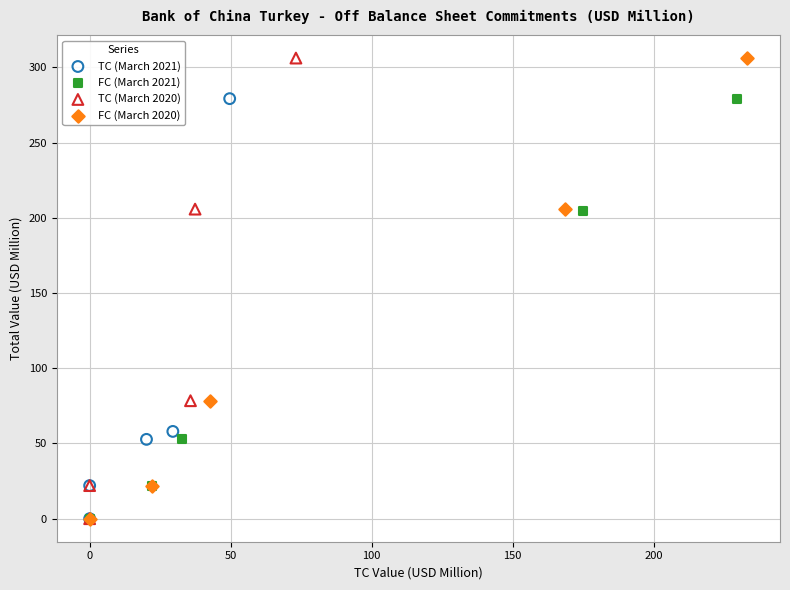

What are all the series names shown in the legend?

TC (March 2021), FC (March 2021), TC (March 2020), FC (March 2020)